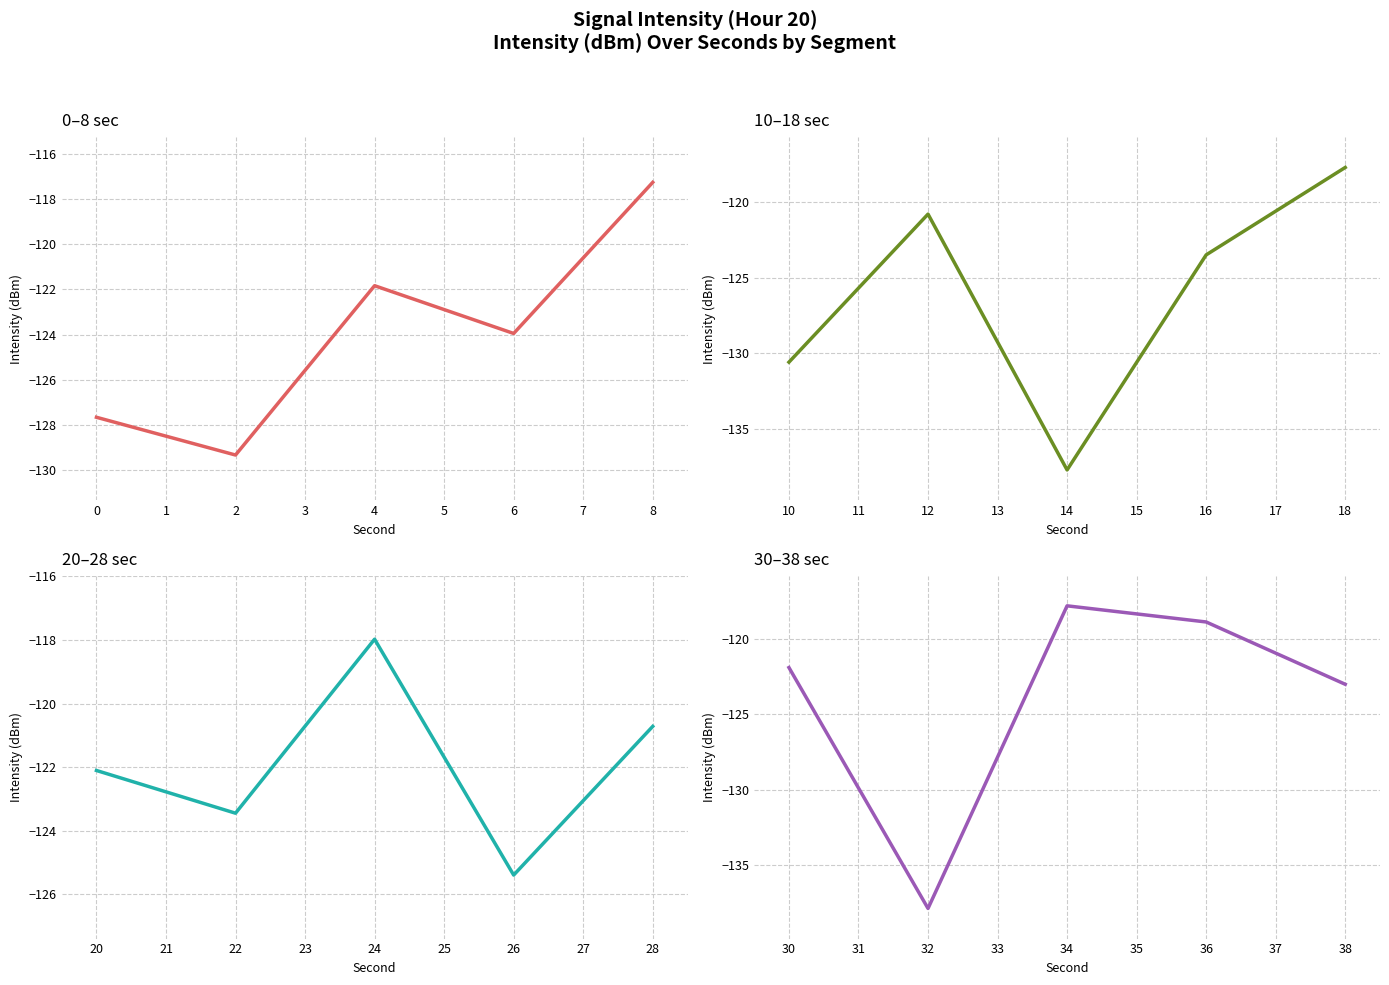

Reading right to left, transcribe all the data shown in this chart.

0–8 sec: -117.3	-124.0	-121.8	-129.3	-127.7
10–18 sec: -117.7	-123.5	-137.7	-120.8	-130.6
20–28 sec: -120.7	-125.4	-118.0	-123.5	-122.1
30–38 sec: -123.0	-118.9	-117.8	-137.9	-121.9